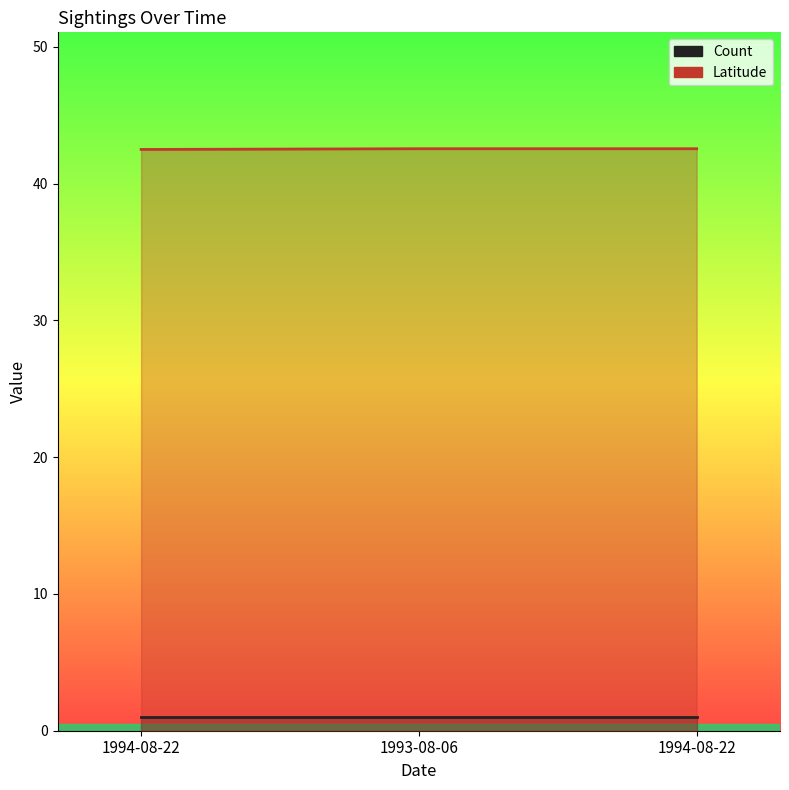

Reading left to right, transcribe all the data shown in this chart.

Count (line): 1.0	1.0	1.0
Latitude (line): 42.5	42.6	42.6